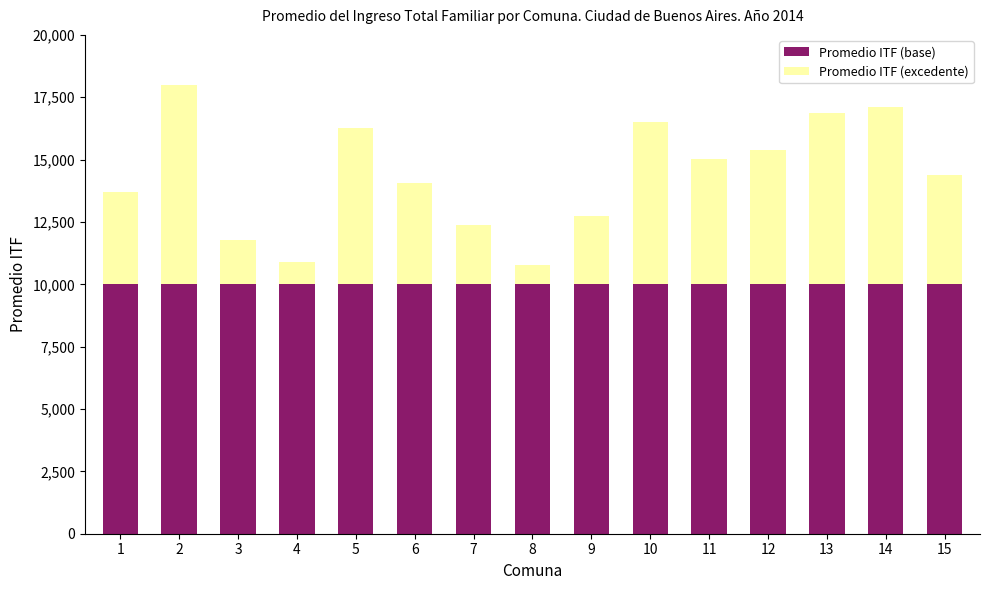

Reading right to left, list the values for the Promedio ITF (base) series.

15=10000	14=10000	13=10000	12=10000	11=10000	10=10000	9=10000	8=10000	7=10000	6=10000	5=10000	4=10000	3=10000	2=10000	1=10000